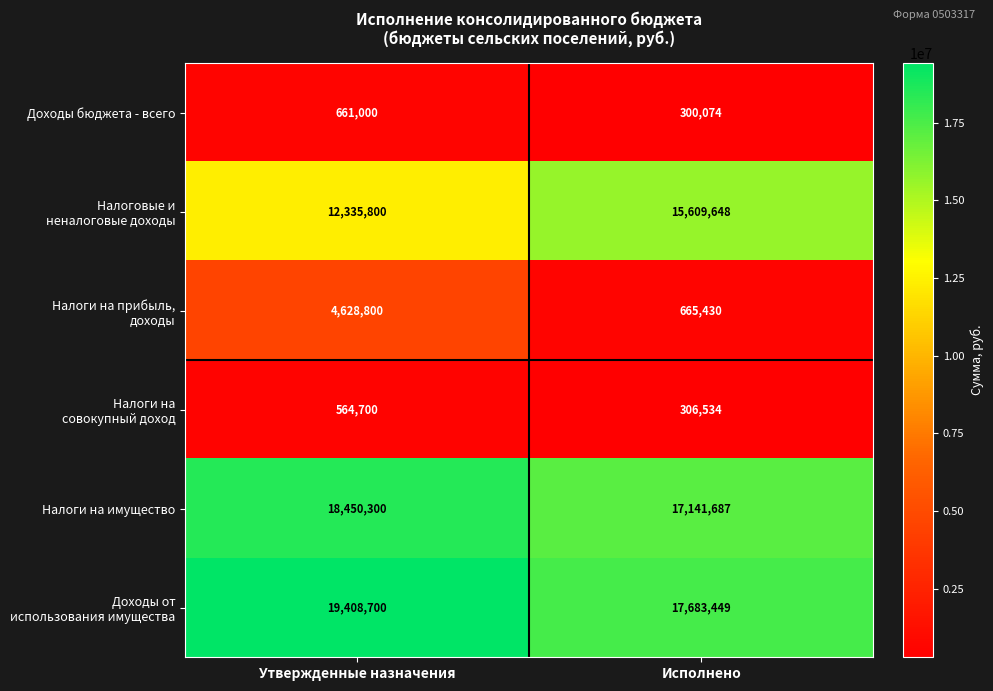

What is the difference between the highest and lowest values at Исполнено?

17383375